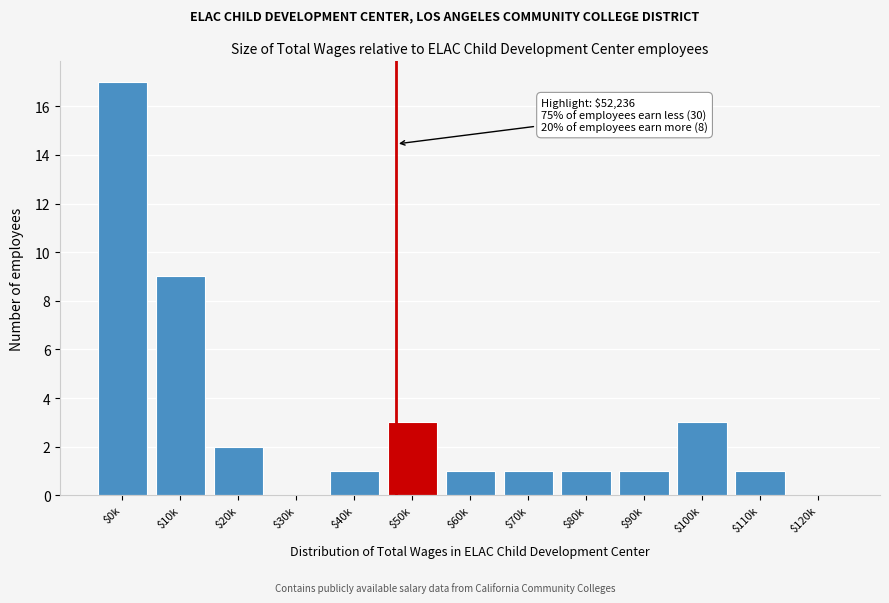

What is the greatest value displayed?

17